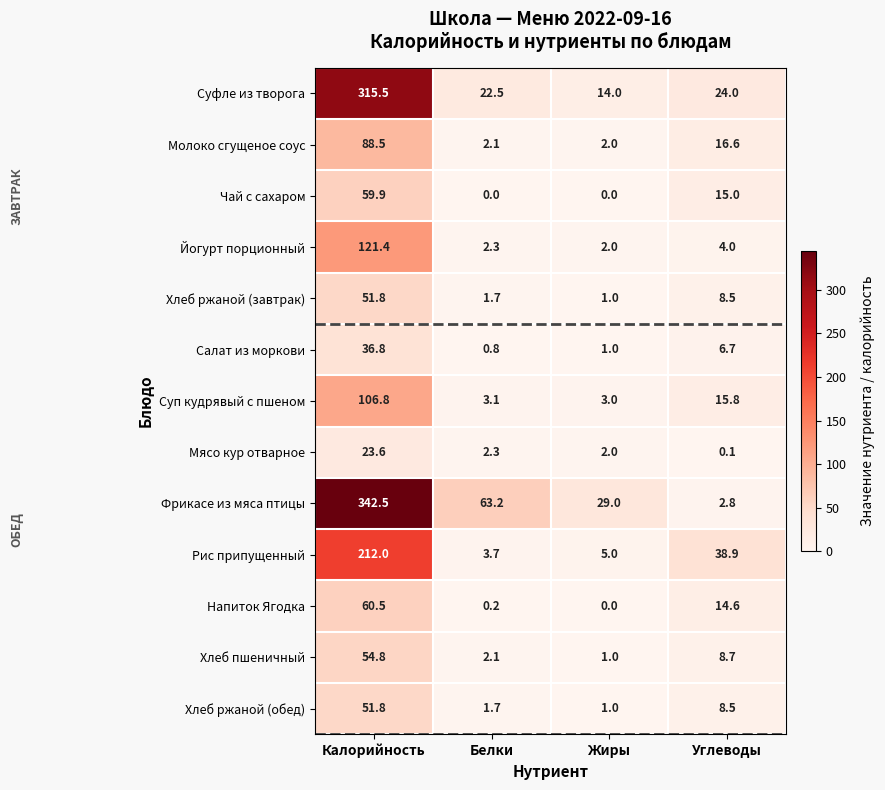

At which label is Напиток Ягодка closest to 30?

Углеводы